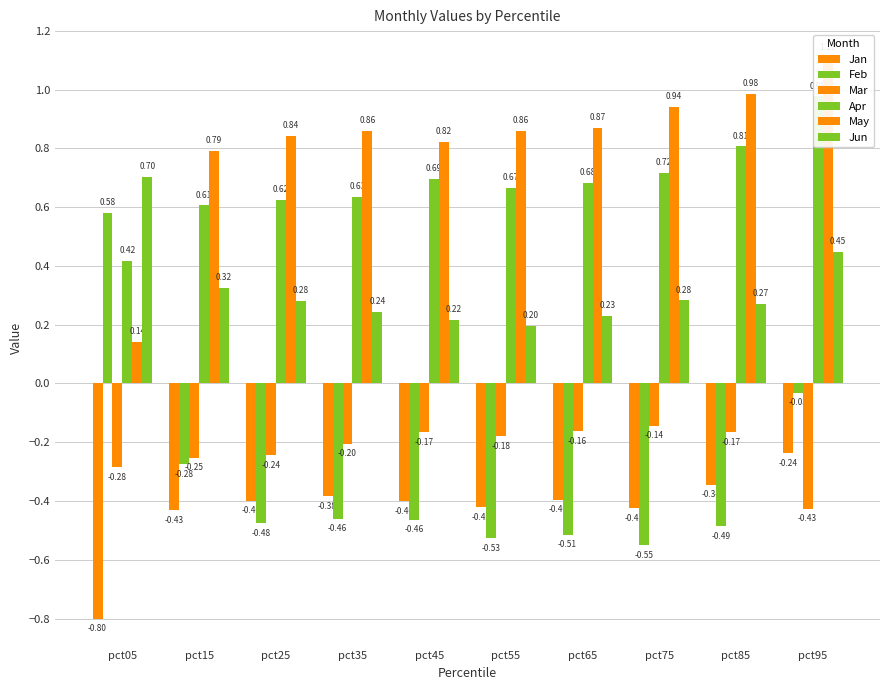

Which series changed the most between pct55 and pct85?

Apr